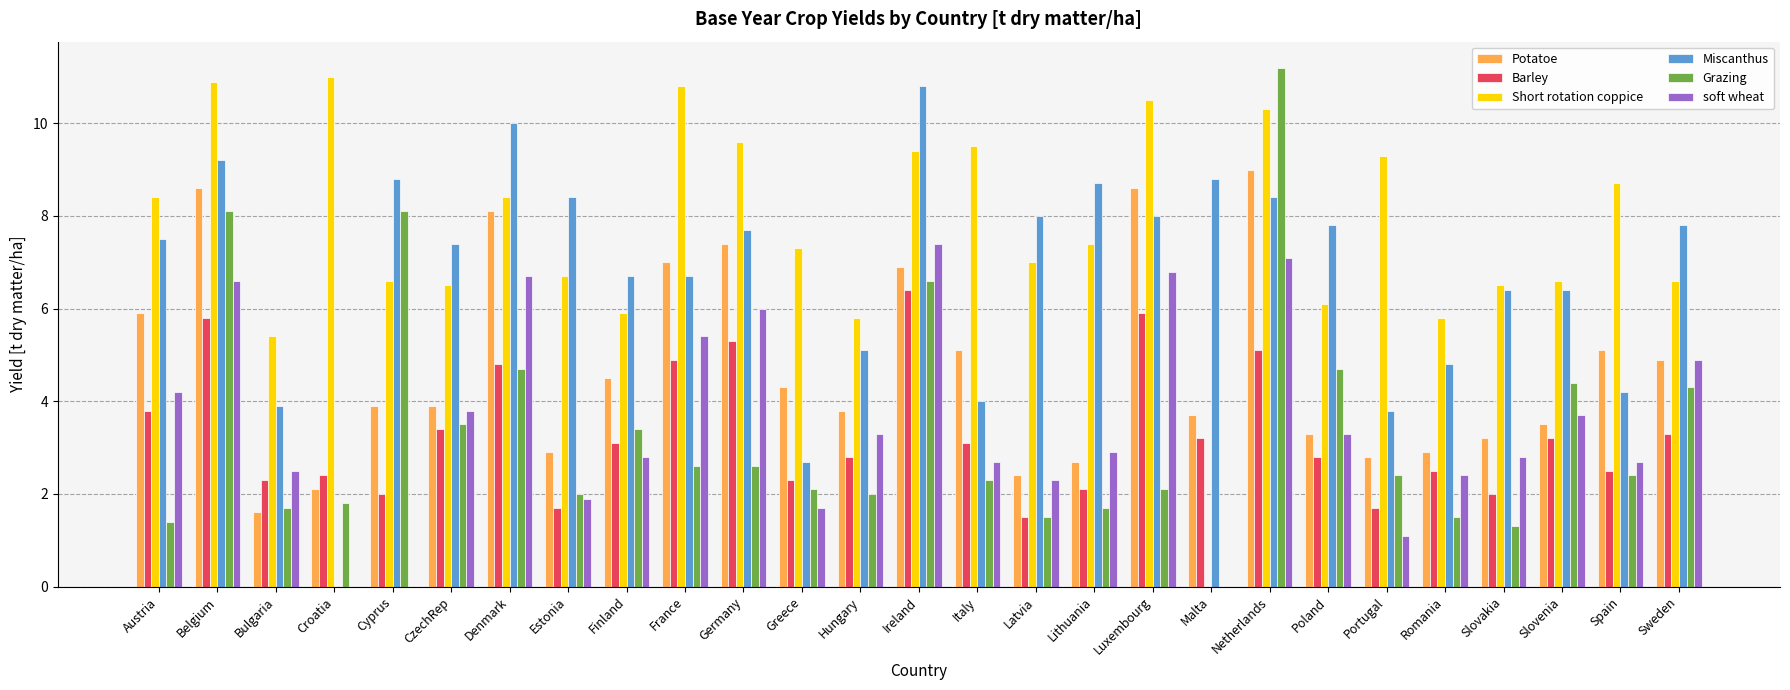

What is the sum of the Miscanthus values at Bulgaria and Cyprus?

12.7